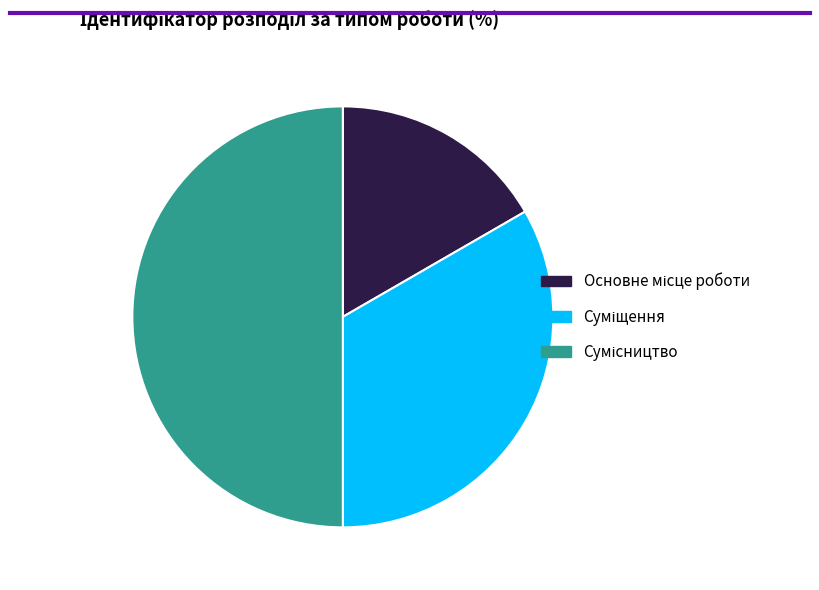

How many slices are in this pie chart?

3